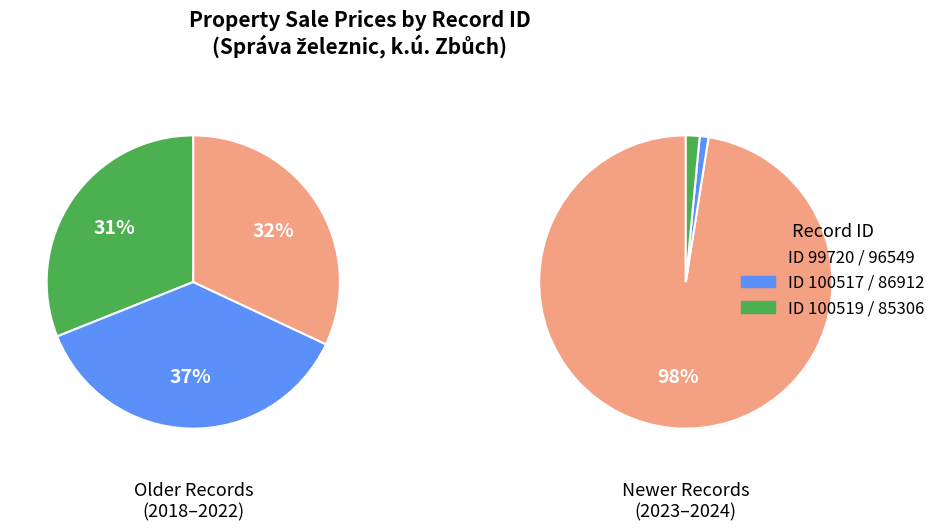

To the nearest percent, what is the difference between the largest and smallest slice percentages?

94%